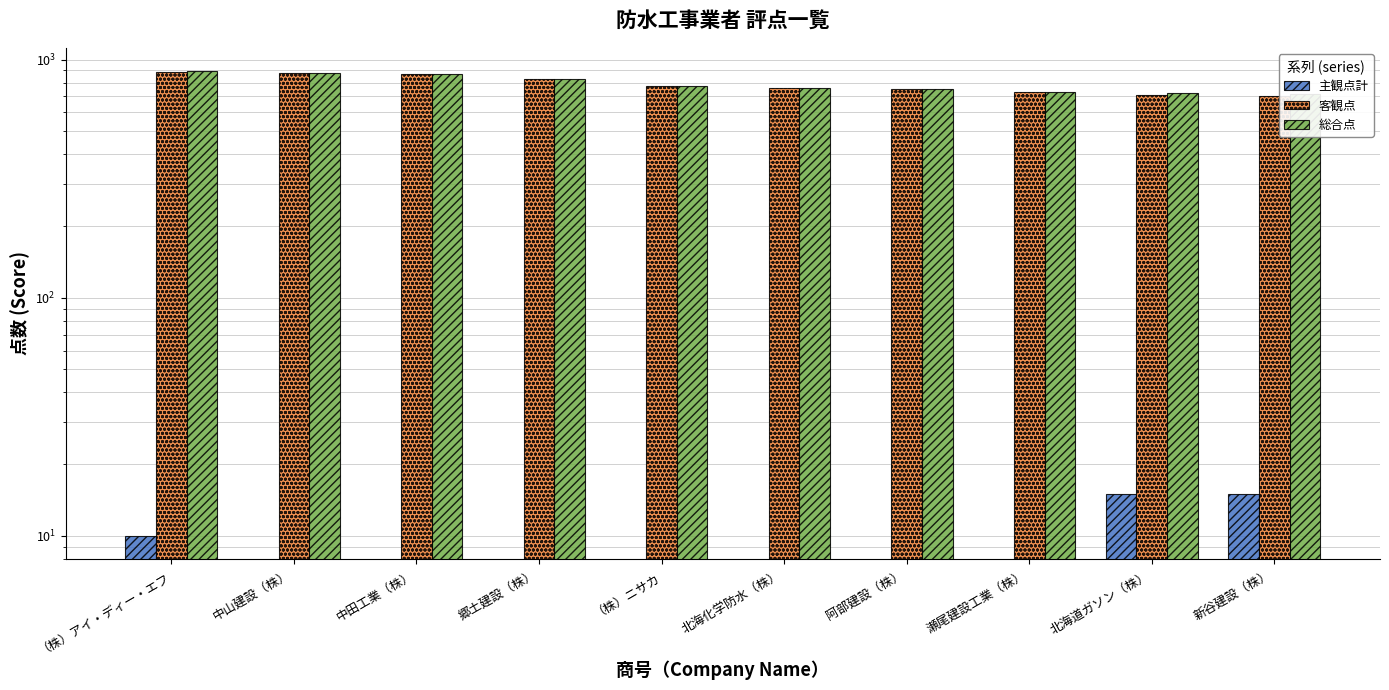

Reading right to left, transcribe all the data shown in this chart.

主観点計: 新谷建設（株）=15	北海道ガソン（株）=15	瀬尾建設工業（株）=0	阿部建設（株）=0	北海化学防水（株）=0	（株）ニサカ=0	郷土建設（株）=0	中田工業（株）=0	中山建設（株）=0	（株）アイ・ディー・エフ=10
客観点: 新谷建設（株）=705	北海道ガソン（株）=709	瀬尾建設工業（株）=732	阿部建設（株）=755	北海化学防水（株）=759	（株）ニサカ=775	郷土建設（株）=826	中田工業（株）=869	中山建設（株）=880	（株）アイ・ディー・エフ=885
総合点: 新谷建設（株）=720	北海道ガソン（株）=724	瀬尾建設工業（株）=732	阿部建設（株）=755	北海化学防水（株）=759	（株）ニサカ=775	郷土建設（株）=826	中田工業（株）=869	中山建設（株）=880	（株）アイ・ディー・エフ=895